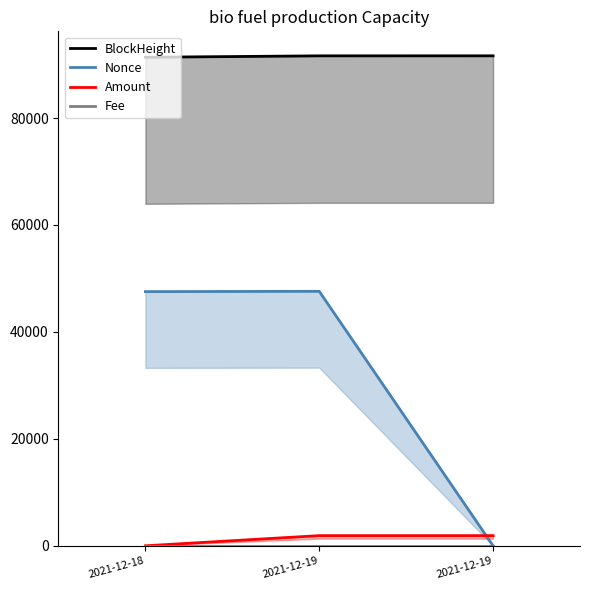

Where does the Nonce series first go above 47537?

2021-12-19